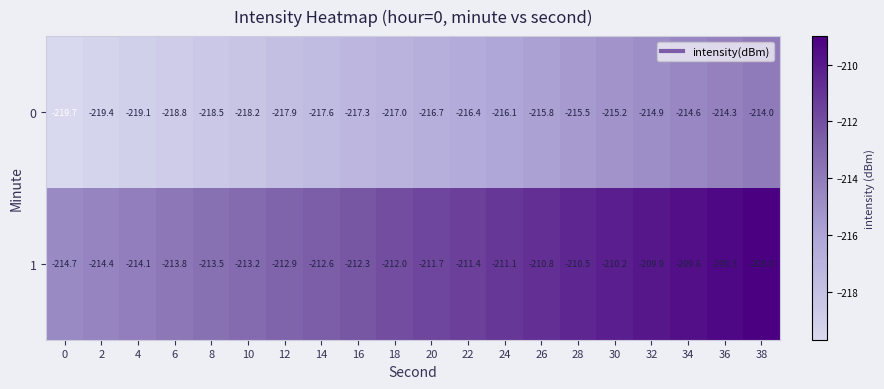

What is the spread (max minus min) of values at 38?

5.0